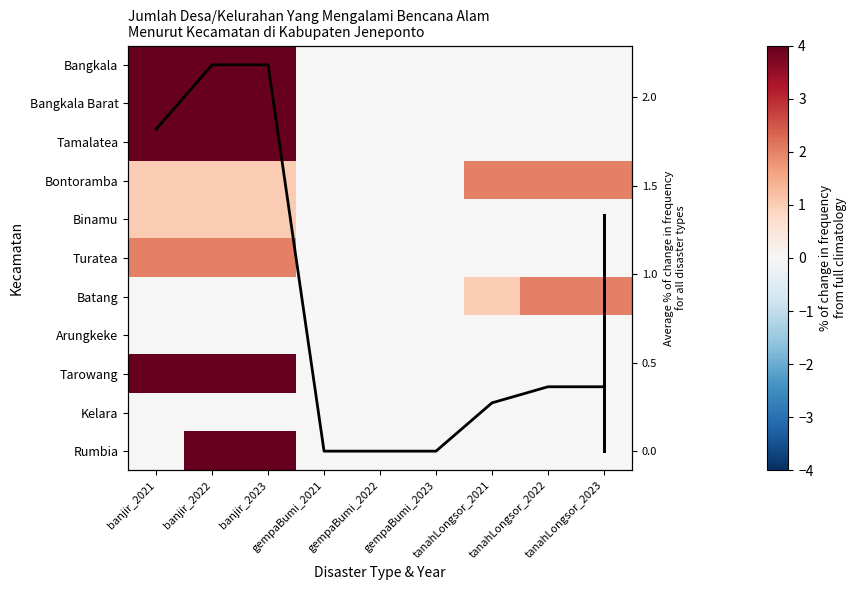

Is the value of Binamu at tanahLongsor_2021 greater than the value of Turatea at gempaBumi_2023?

No